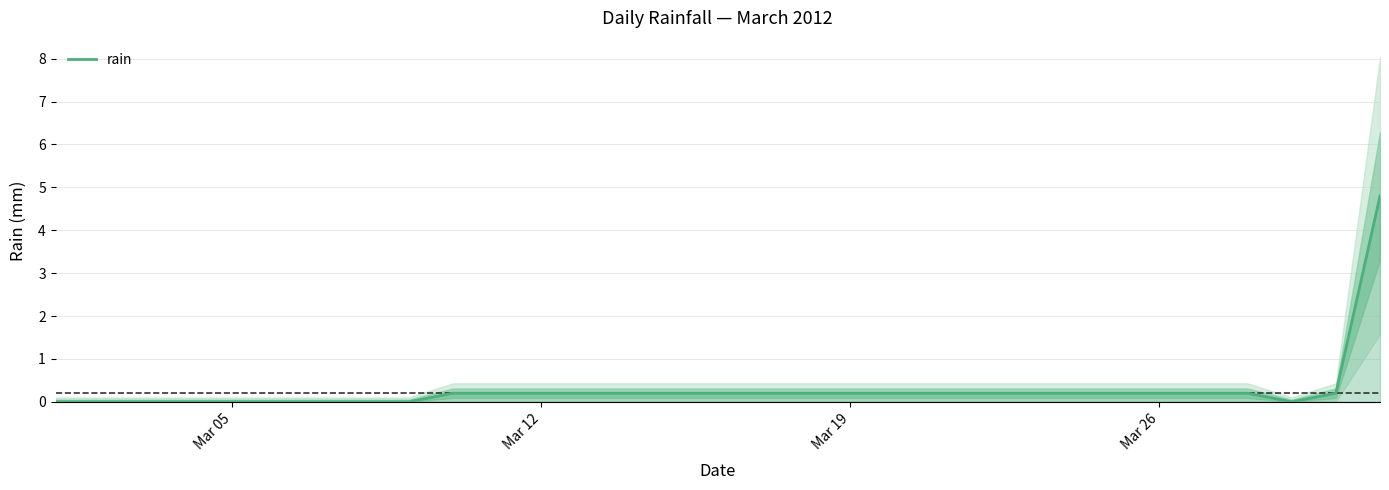

Reading right to left, transcribe all the data shown in this chart.

4.8	0.2	0.0	0.2	0.2	0.2	0.2	0.2	0.2	0.2	0.2	0.2	0.2	0.2	0.2	0.2	0.2	0.2	0.2	0.2	0.2	0.2	0.0	0.0	0.0	0.0	0.0	0.0	0.0	0.0	0.0